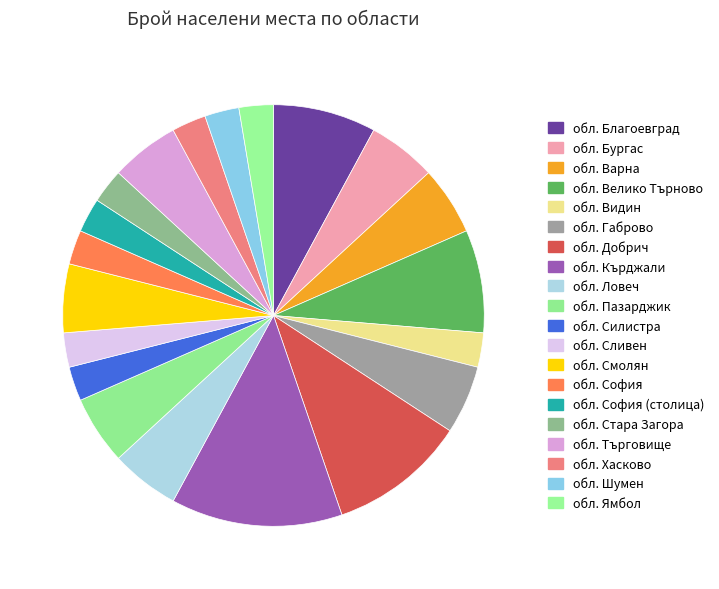

How many slices are in this pie chart?

20